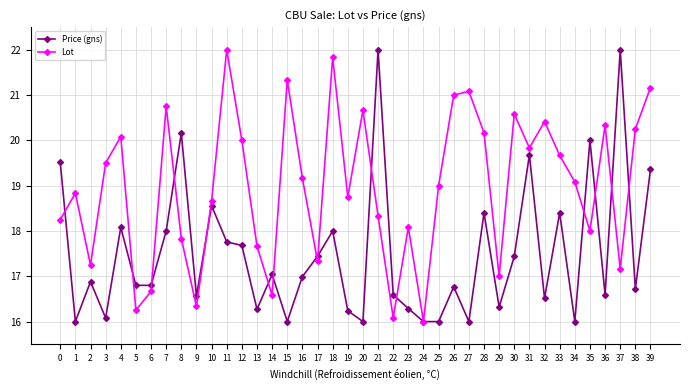

What is the sum of the Lot values at 16 and 31?

39.0